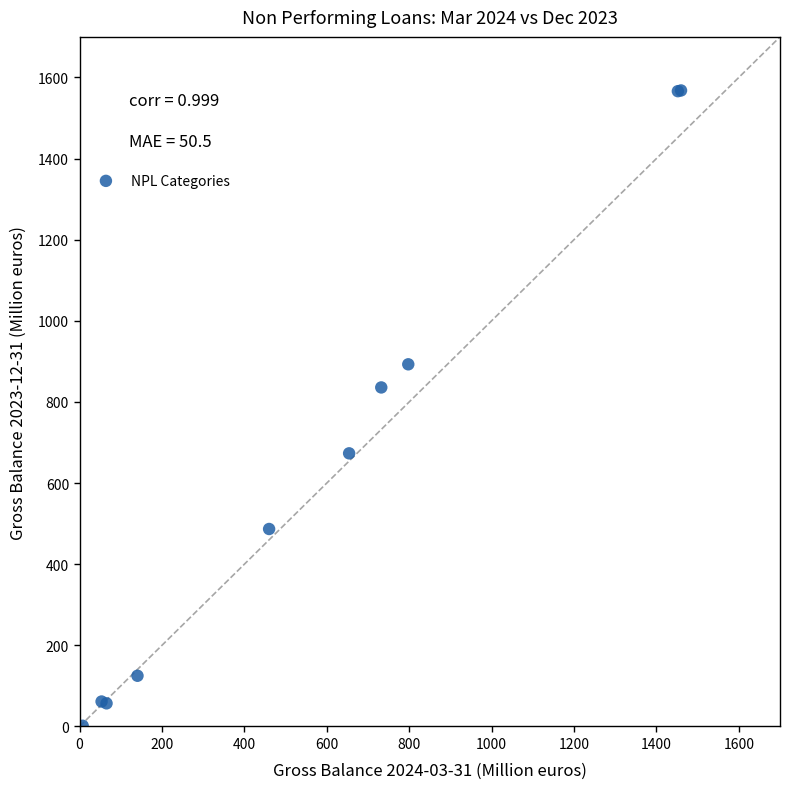

What Y value in the scatter plot is closest to 784?

835.8